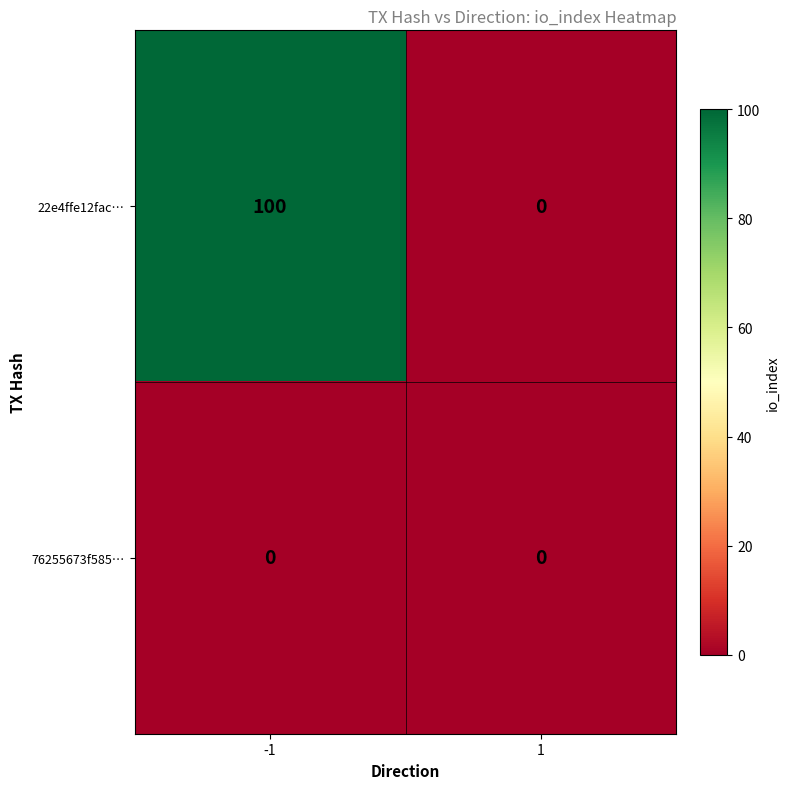

How many positive values does the 22e4ffe12fac… series have?

1